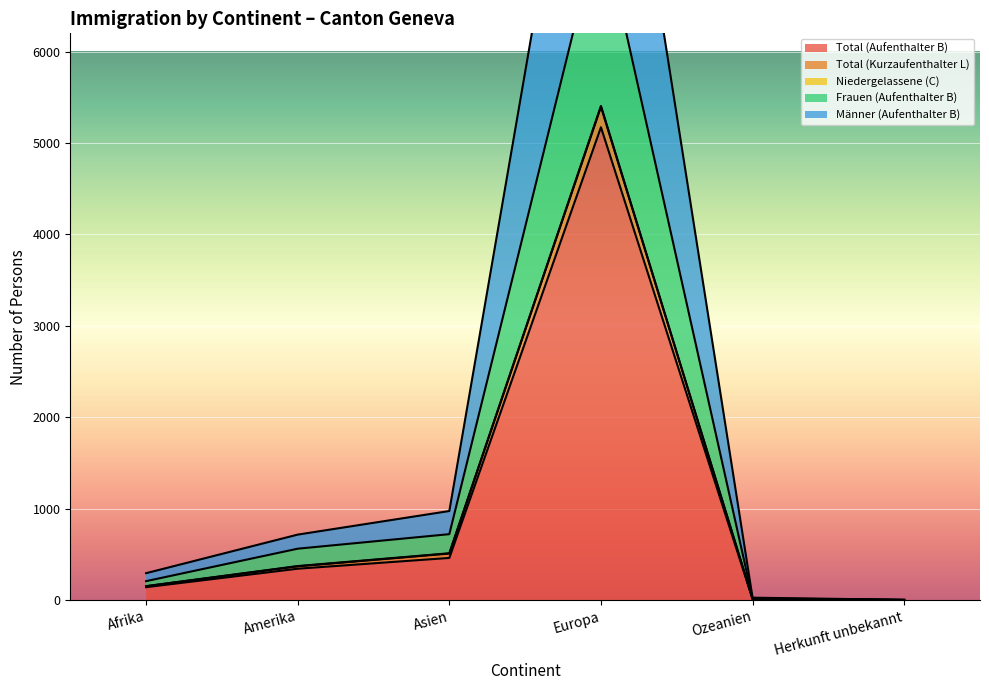

True or false: Total (Aufenthalter B) has a value of 757 at Asien.

False